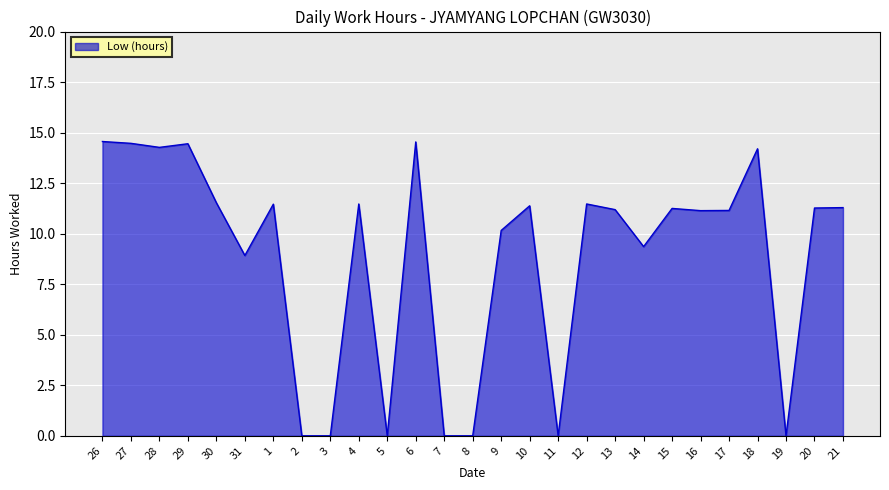

True or false: the data has more than 2 interior local peaks.

True